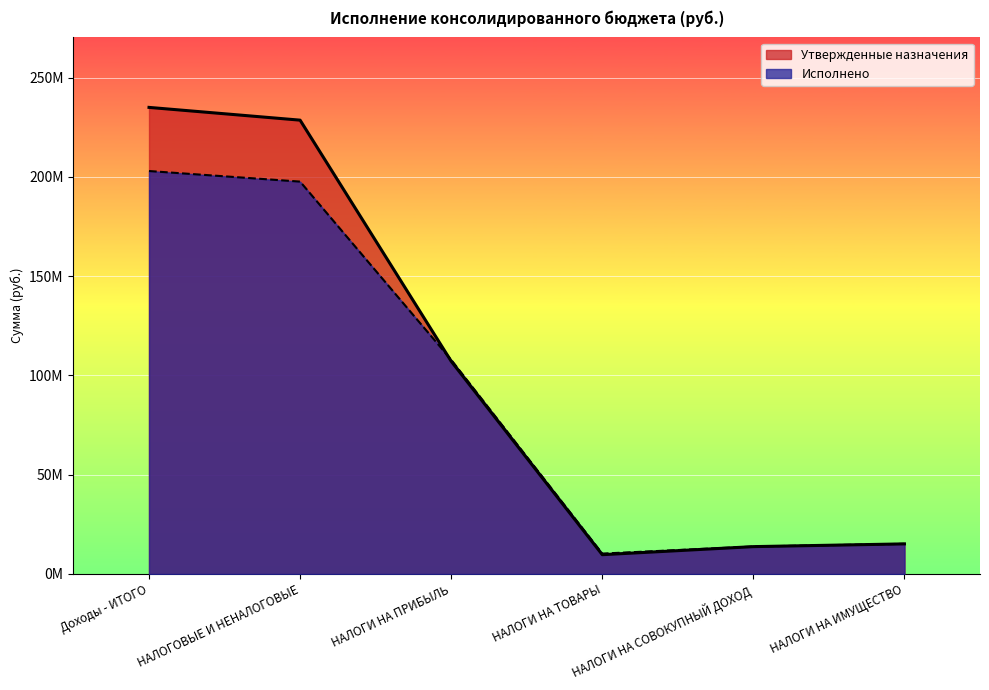

What is the sum of the Утвержденные назначения values at НАЛОГИ НА СОВОКУПНЫЙ ДОХОД and НАЛОГИ НА ТОВАРЫ?

23508700.0